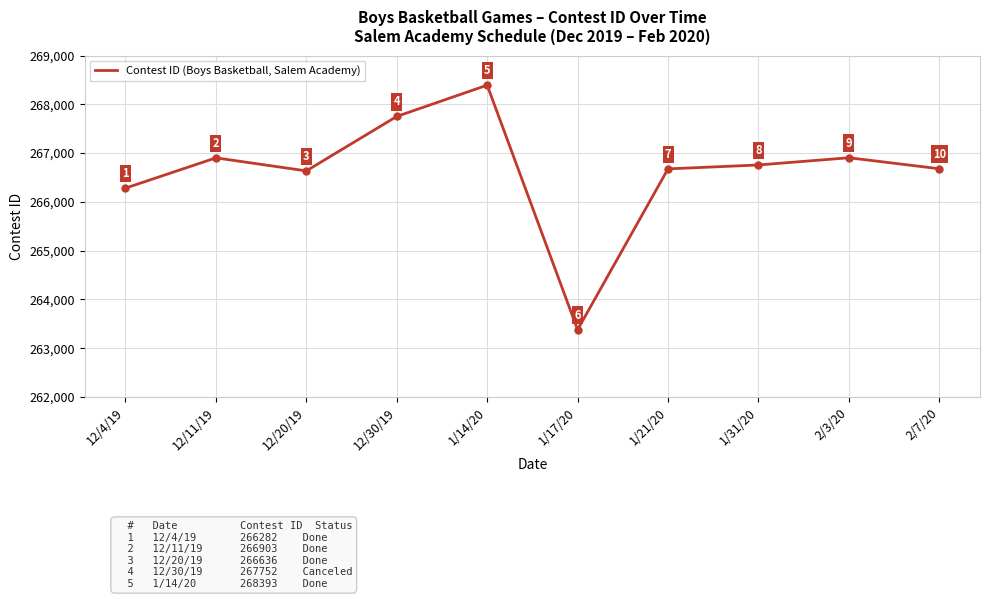

List the labels in order of value, largest first.

1/14/20, 12/30/19, 2/3/20, 12/11/19, 1/31/20, 2/7/20, 1/21/20, 12/20/19, 12/4/19, 1/17/20